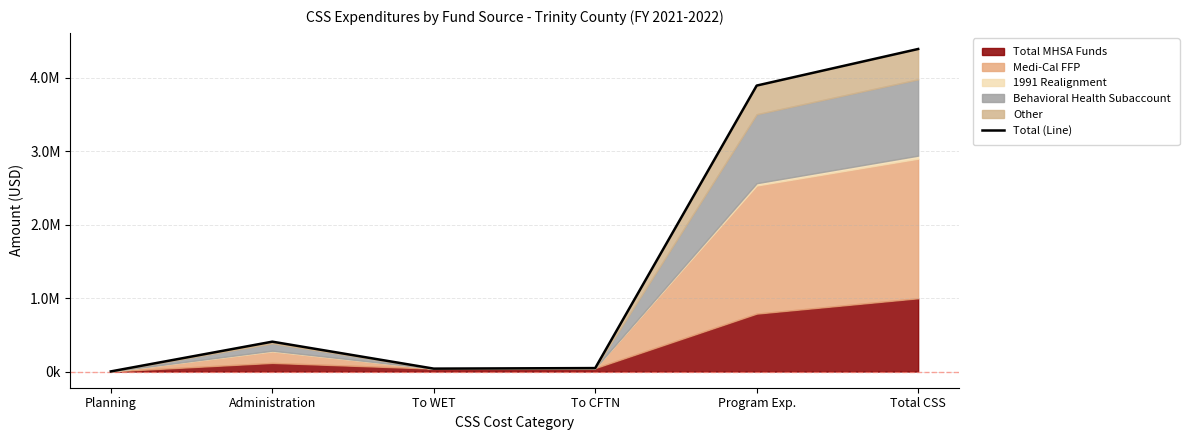

How many data points does each series have?

6